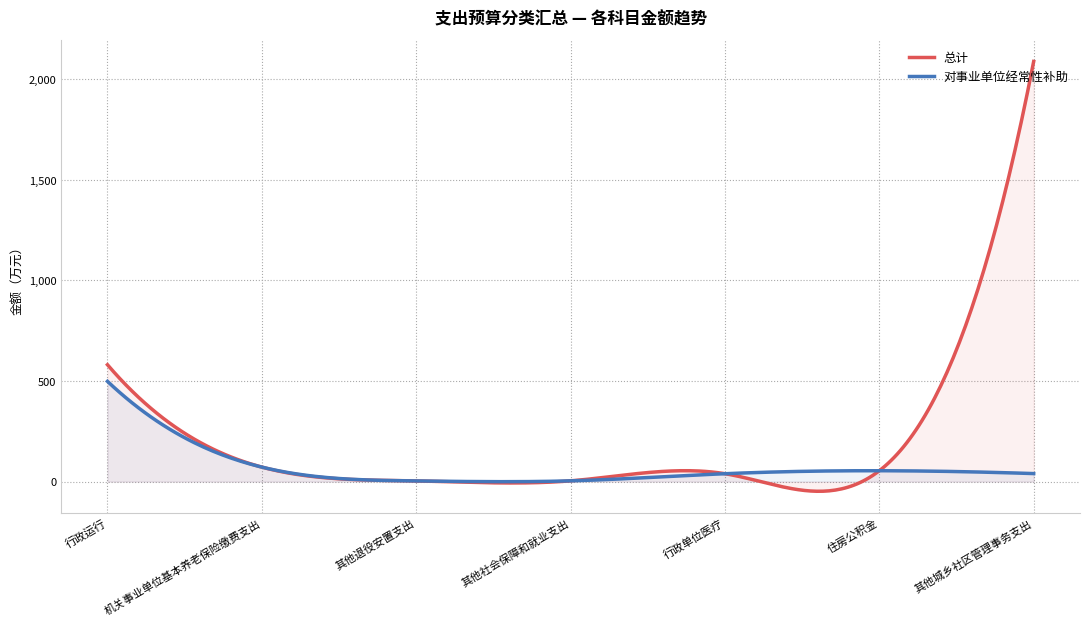

What is the minimum value shown in the chart?

-48.3